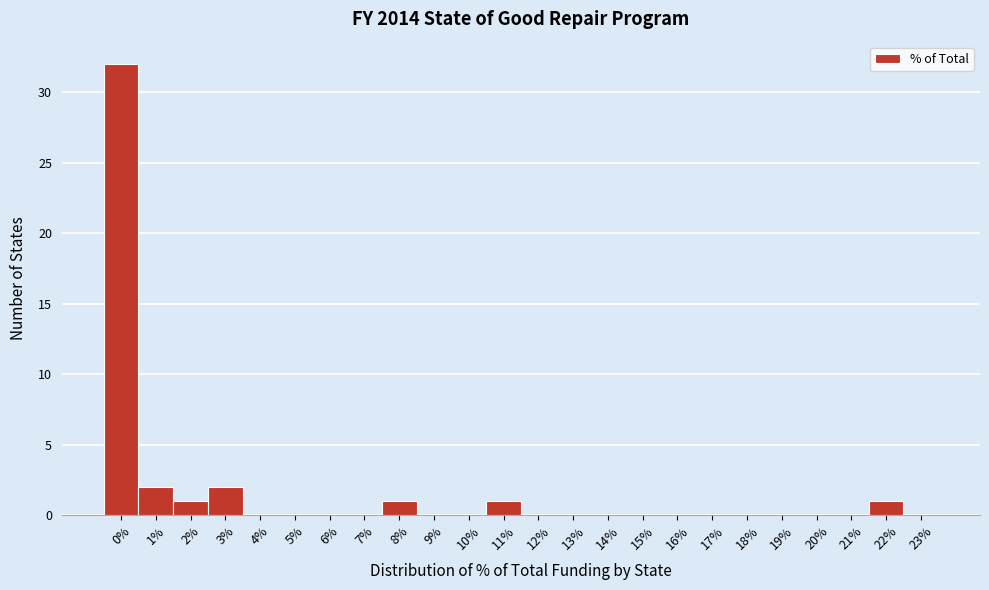

Reading left to right, what are all the values shown in this chart?

0%=32	1%=2	2%=1	3%=2	4%=0	5%=0	6%=0	7%=0	8%=1	9%=0	10%=0	11%=1	12%=0	13%=0	14%=0	15%=0	16%=0	17%=0	18%=0	19%=0	20%=0	21%=0	22%=1	23%=0